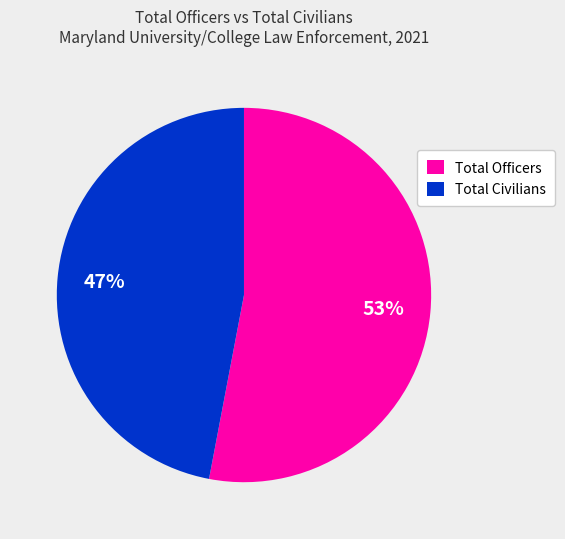

Count the number of slices in the pie.

2